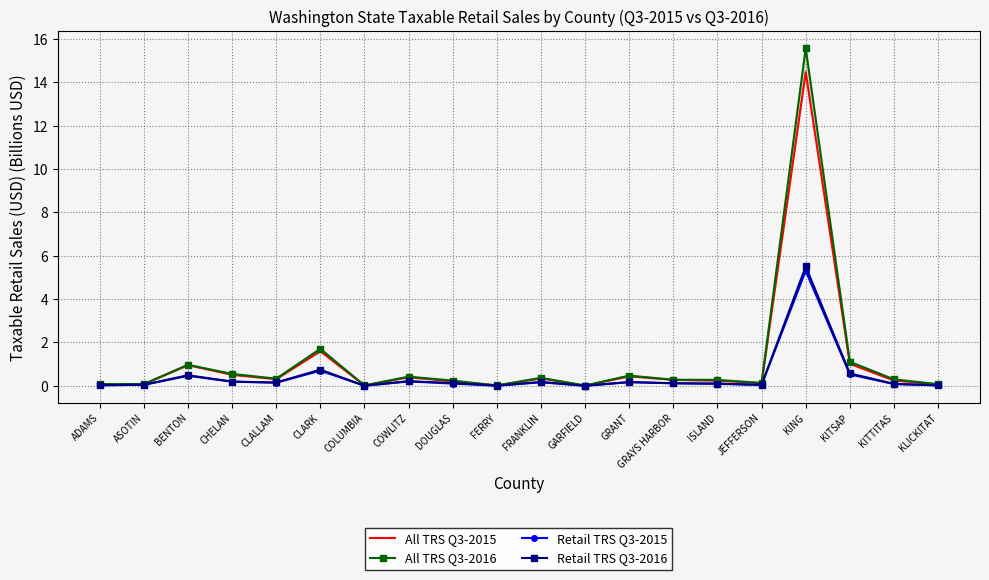

True or false: All TRS Q3-2015 has more than 2 interior local peaks.

True